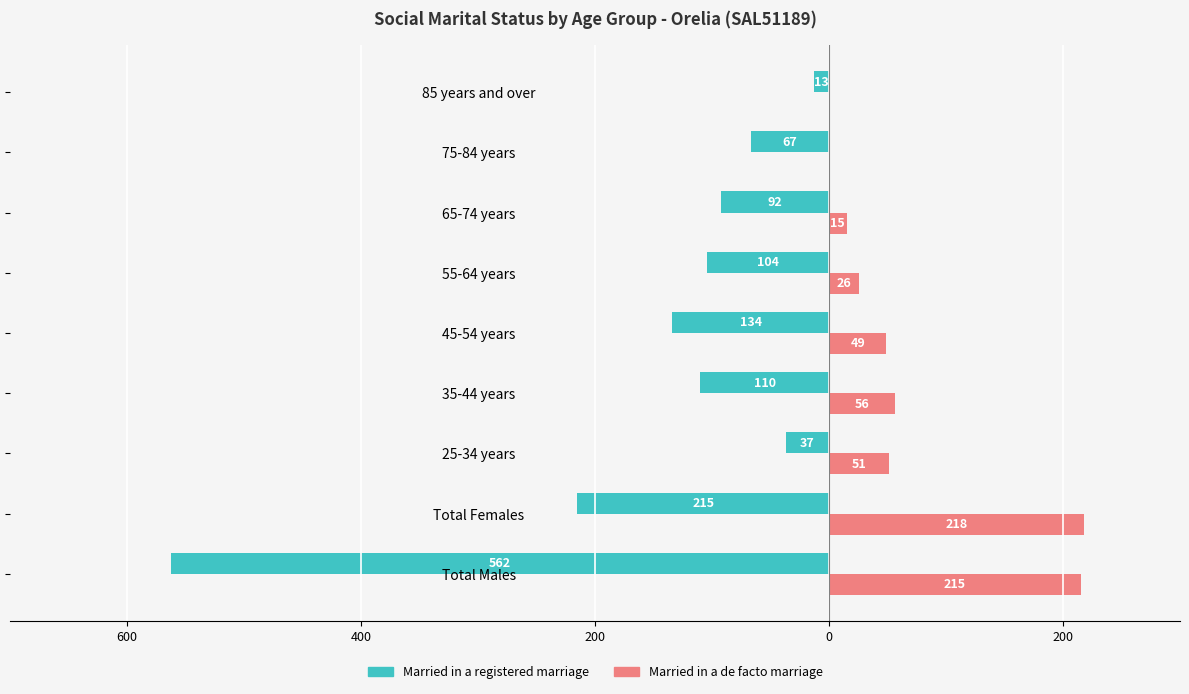

Reading left to right, transcribe all the data shown in this chart.

Married in a registered marriage: -562	-215	-37	-110	-134	-104	-92	-67	-13
Married in a de facto marriage: 215	218	51	56	49	26	15	0	0